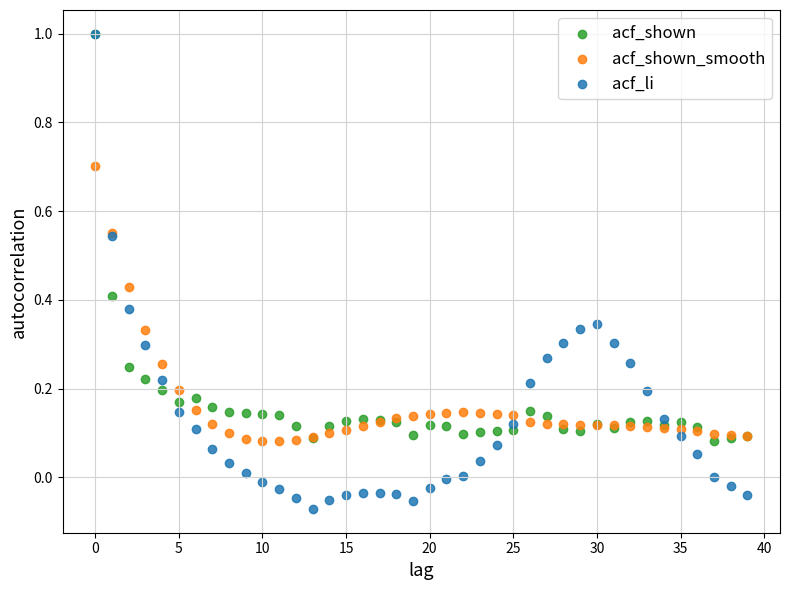

What are all the series names shown in the legend?

acf_shown, acf_shown_smooth, acf_li